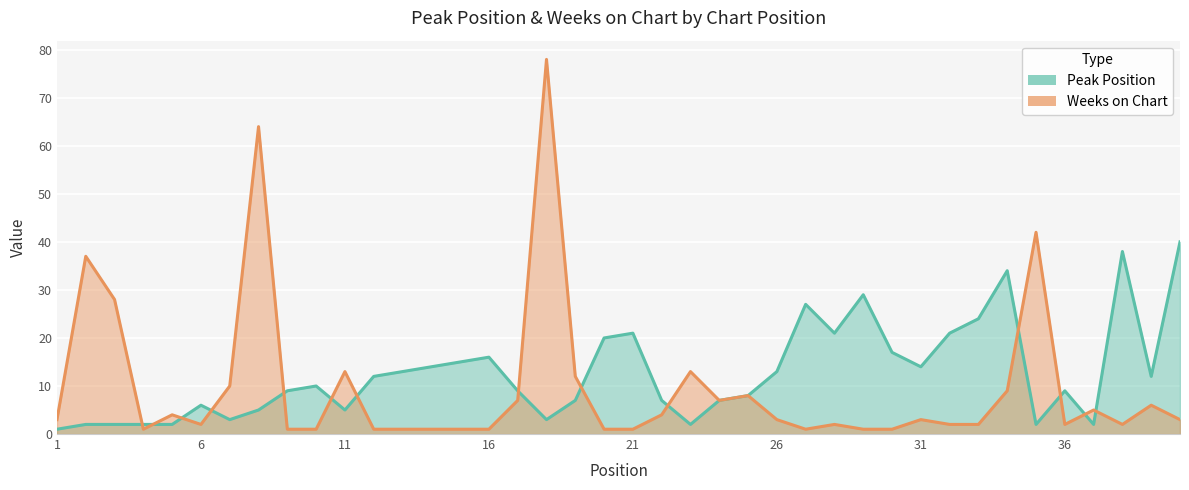

List the series in order of their overall mean, highest first.

Peak Position, Weeks on Chart